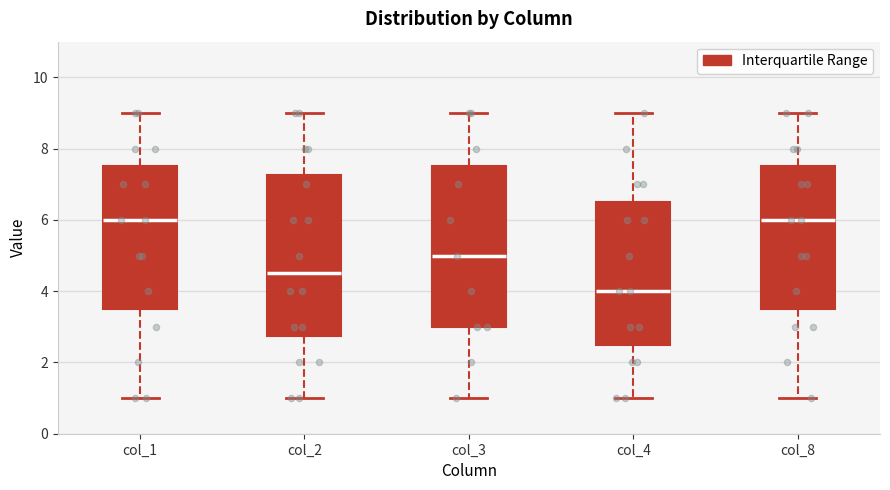

Reading left to right, read every box against the y-axis: the position of its median line, the range the box covers, and the ends of its whiskers. The values are not printed on the chart, so give them approximately, as read against the axis.

col_1: median 6.0, box 3.6 to 7.6, whiskers 1.0 to 9.0
col_2: median 4.6, box 2.8 to 7.2, whiskers 1.0 to 9.0
col_3: median 5.0, box 3.0 to 7.6, whiskers 1.0 to 9.0
col_4: median 4.0, box 2.6 to 6.6, whiskers 1.0 to 9.0
col_8: median 6.0, box 3.6 to 7.6, whiskers 1.0 to 9.0